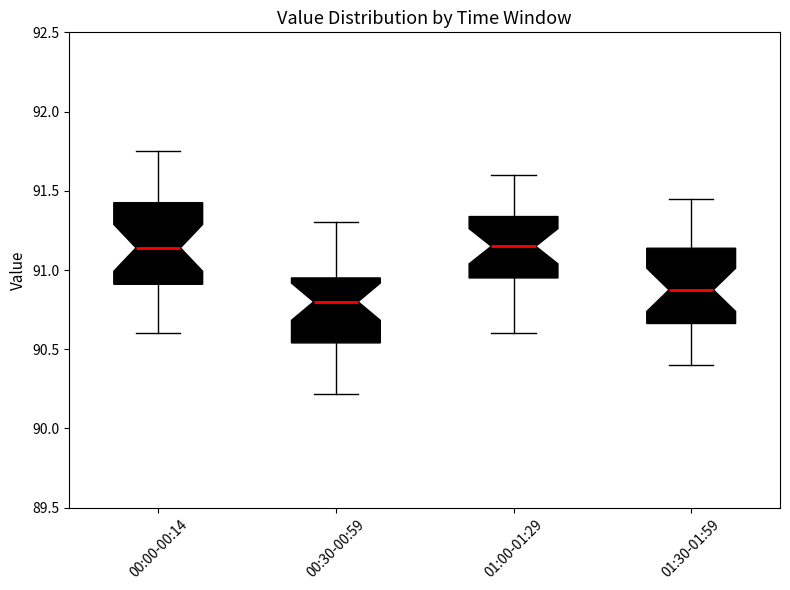

Reading left to right, read every box against the y-axis: the position of its median line, the range the box covers, and the ends of its whiskers. The values are not printed on the chart, so give them approximately, as read against the axis.

00:00-00:14: median 91.15, box 90.90 to 91.45, whiskers 90.60 to 91.75
00:30-00:59: median 90.80, box 90.55 to 90.95, whiskers 90.20 to 91.30
01:00-01:29: median 91.15, box 90.95 to 91.35, whiskers 90.60 to 91.60
01:30-01:59: median 90.90, box 90.65 to 91.15, whiskers 90.40 to 91.45